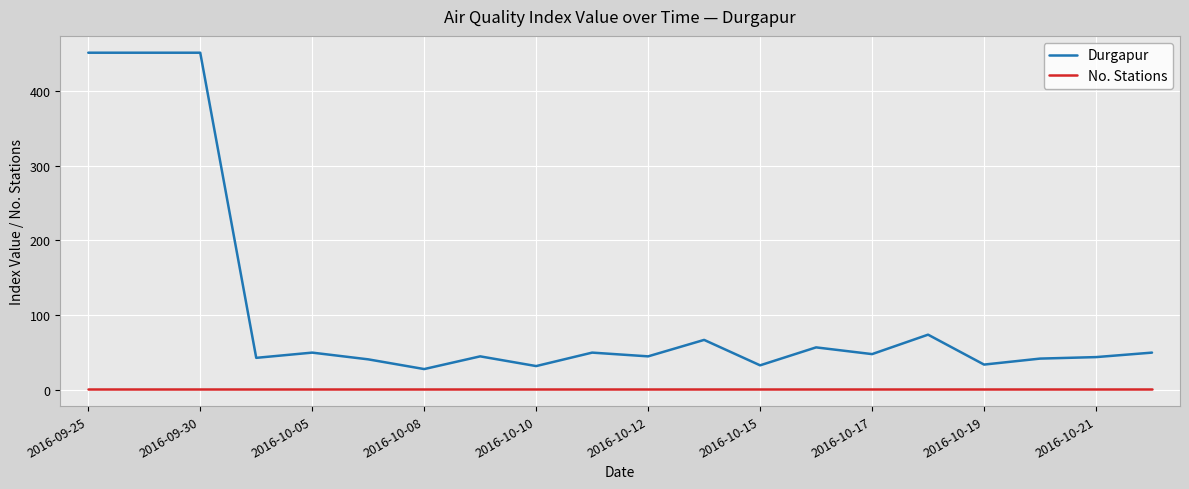

Which series has the widest spread of values?

Durgapur